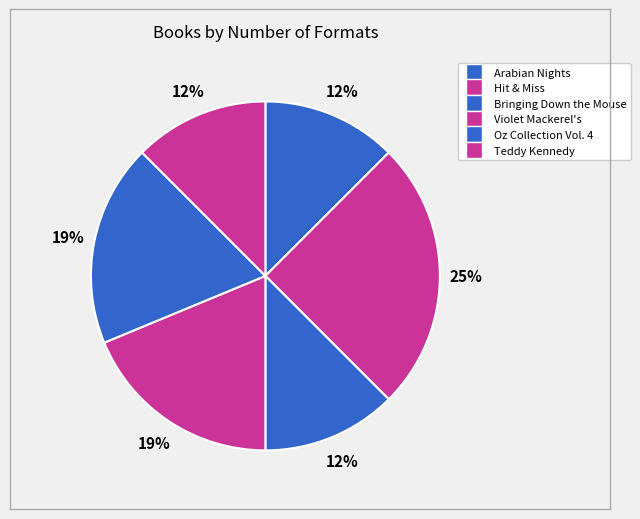

Count the number of slices in the pie.

6